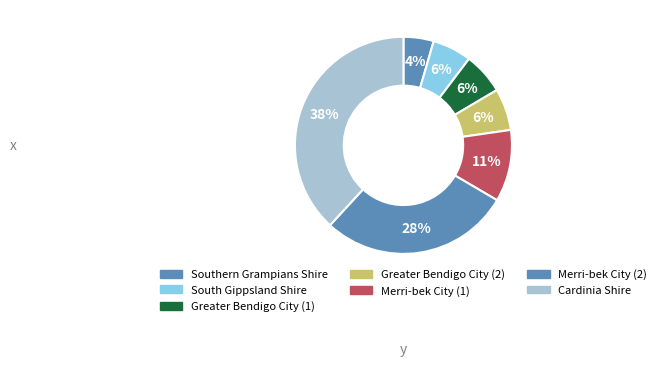

Does any single category account for the majority?

No